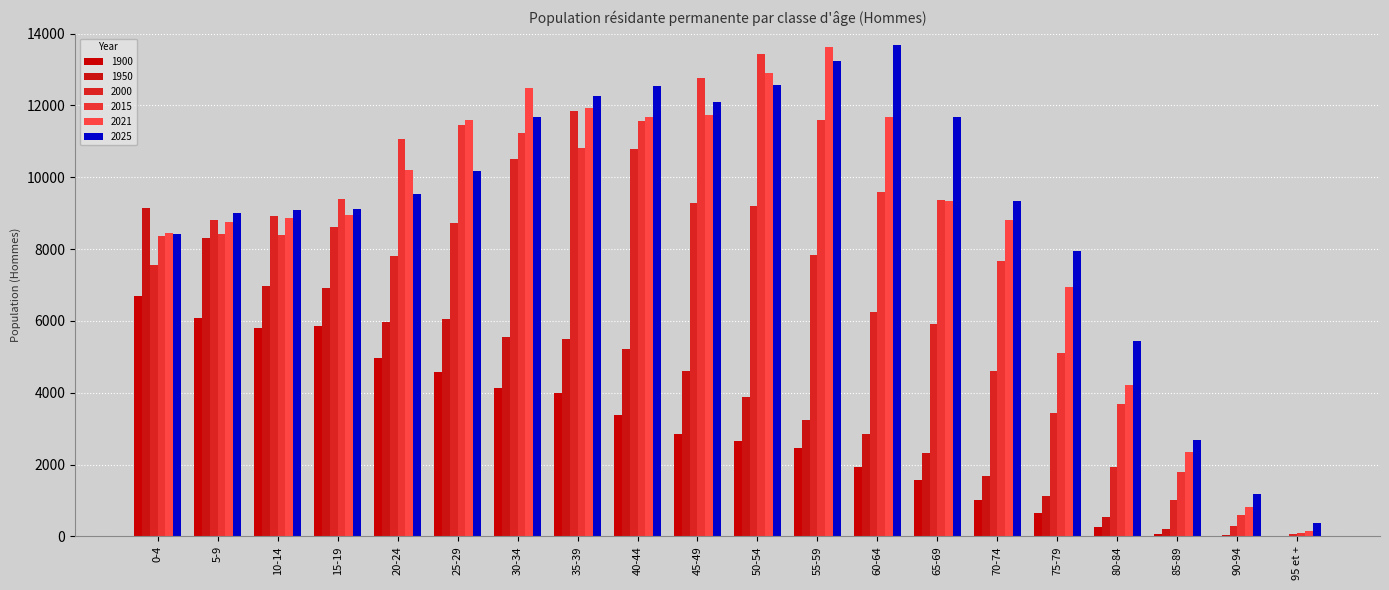

Where is 1900 nearest to the value 3352?

40-44